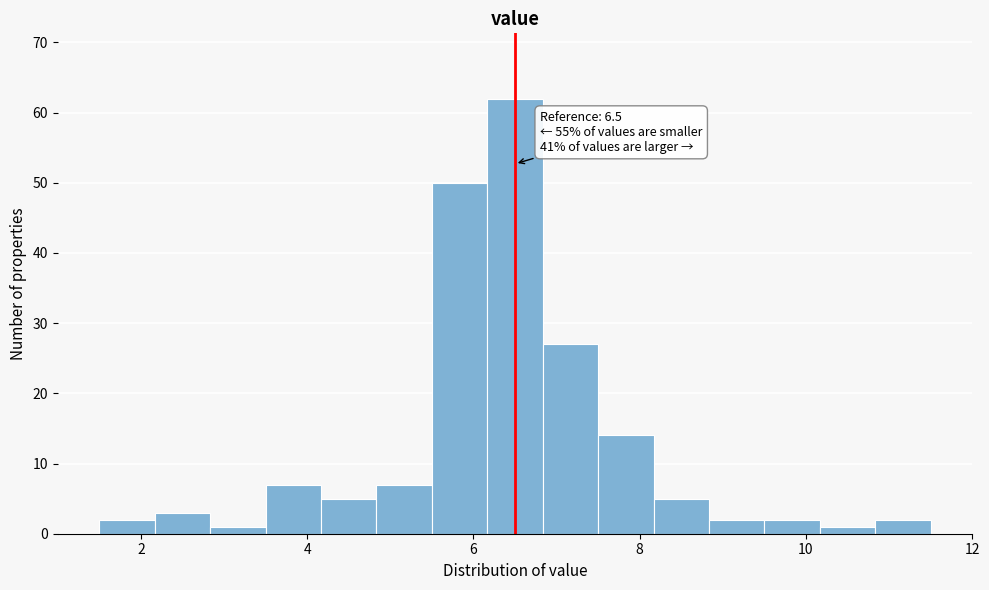

Read against the x-axis, roughly where is the centre of the tallest bar?

6.6